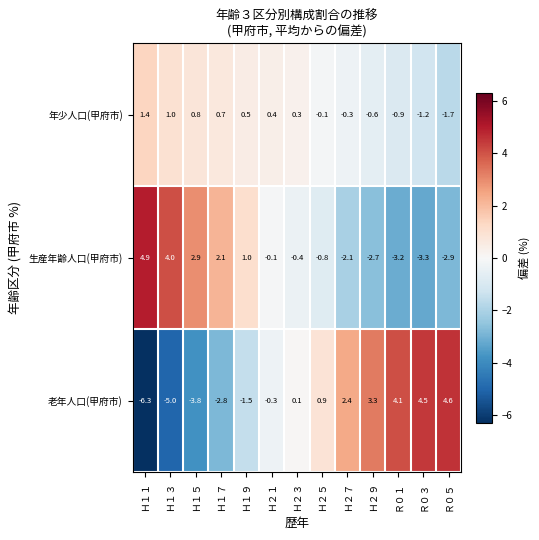

Where does the 老年人口(甲府市) series first go above 0?

Ｈ２３